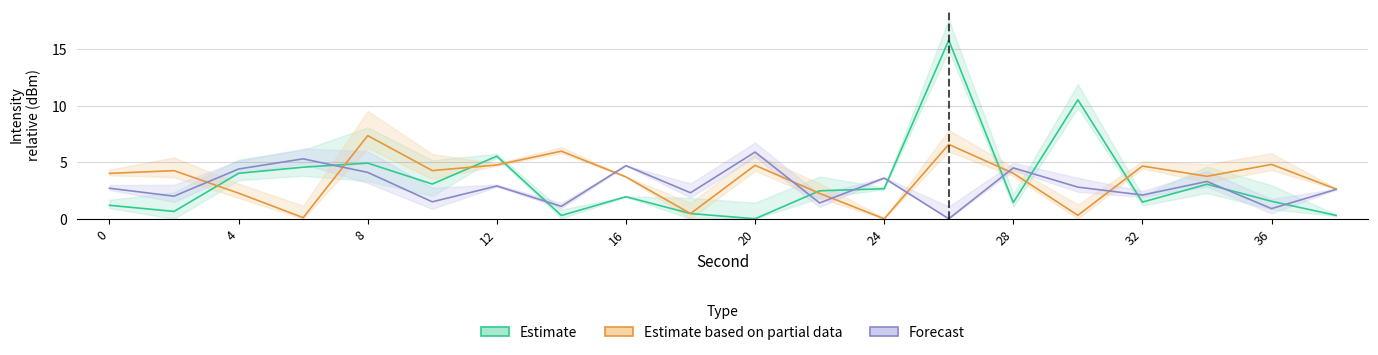

Reading left to right, transcribe all the data shown in this chart.

Estimate: 0=1.2	2=0.6	4=4.0	6=4.6	8=4.9	10=3.1	12=5.5	14=0.3	16=1.9	18=0.5	20=0.0	22=2.5	24=2.7	26=15.8	28=1.4	30=10.5	32=1.5	34=3.1	36=1.5	38=0.3
Estimate based on partial data: 0=4.0	2=4.3	4=2.3	6=0.1	8=7.4	10=4.3	12=4.8	14=6.0	16=3.7	18=0.5	20=4.7	22=2.2	24=0.0	26=6.6	28=4.0	30=0.3	32=4.7	34=3.8	36=4.8	38=2.6
Forecast: 0=2.7	2=2.0	4=4.4	6=5.3	8=4.1	10=1.5	12=2.9	14=1.1	16=4.7	18=2.3	20=5.9	22=1.4	24=3.6	26=0.0	28=4.5	30=2.8	32=2.1	34=3.3	36=0.9	38=2.6